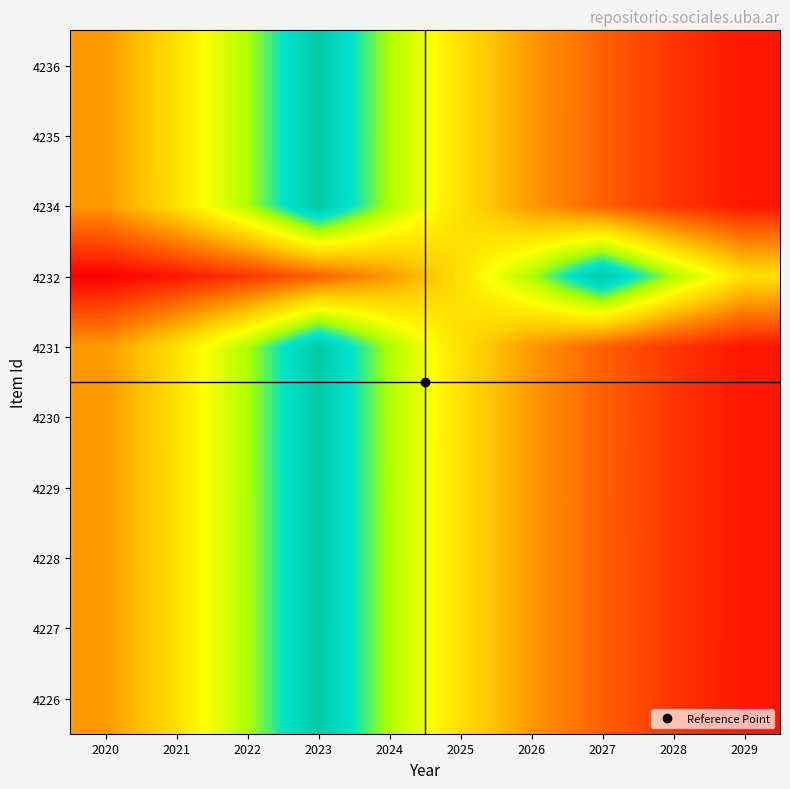

Between 2026 and 2028, which is larger?

2026